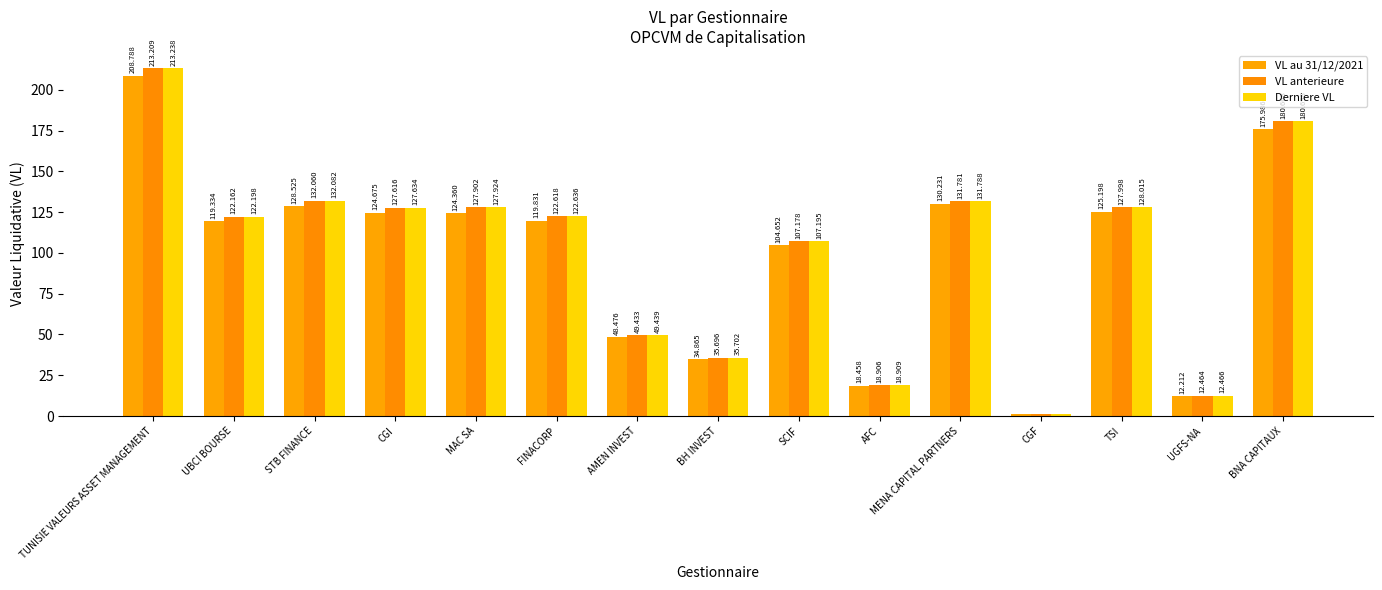

What is the average value of the VL anterieure series?

100.7